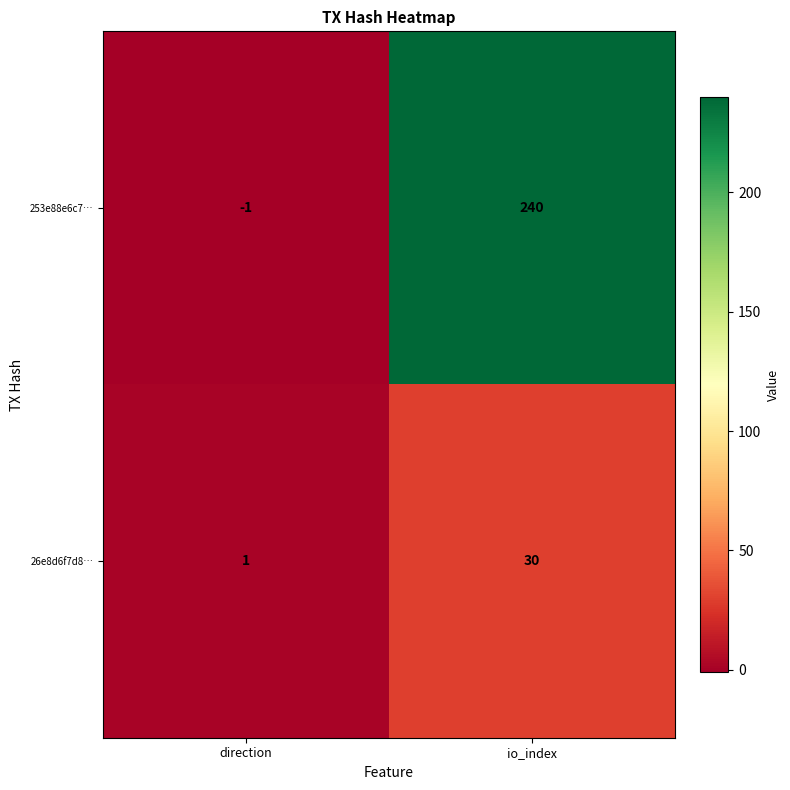

How many data points in 26e8d6f7d8… are less than 30?

1